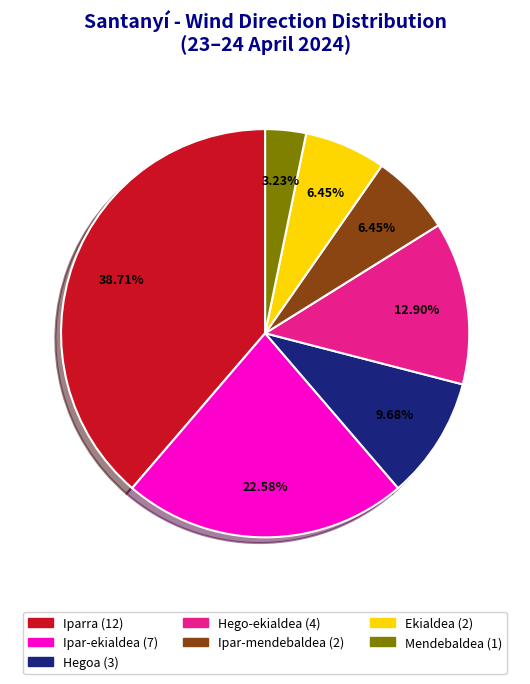

Between Ekialdea and Iparra, which is larger?

Iparra